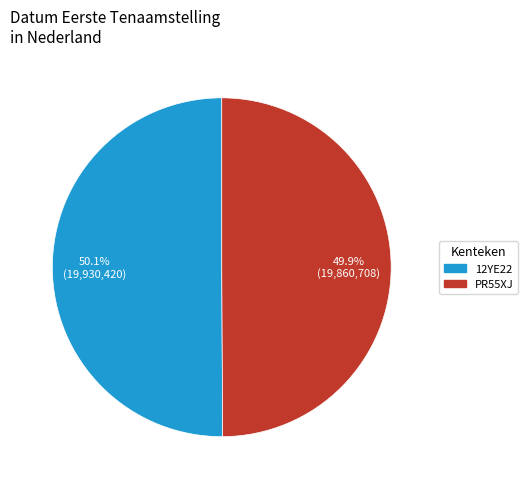

Is there any slice that represents more than half of the pie?

Yes